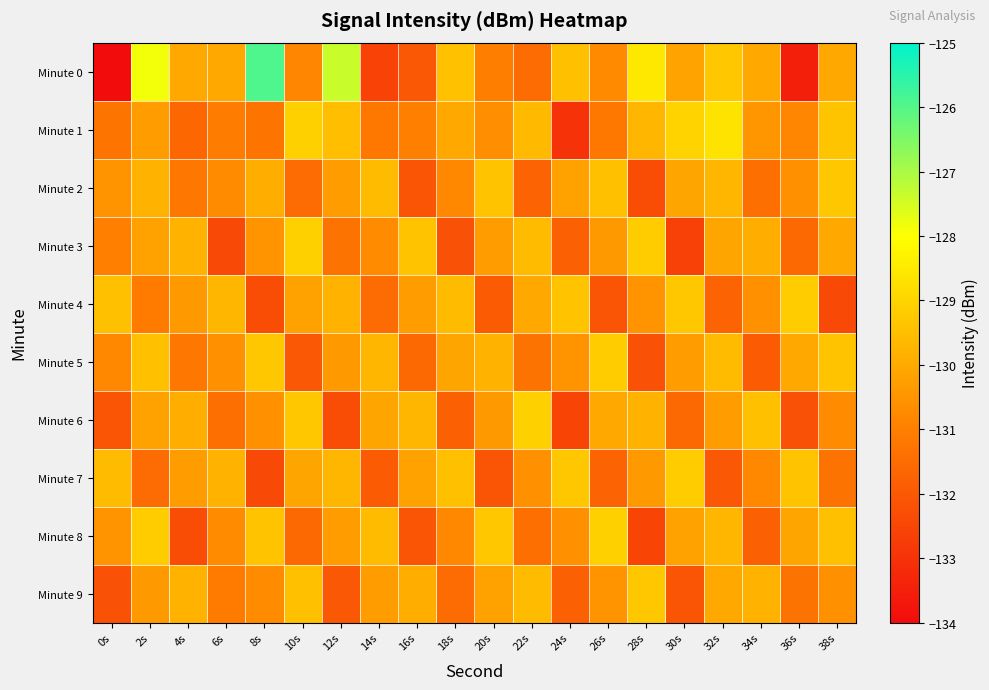

What is the difference between the highest and lowest values at 2s?

3.6